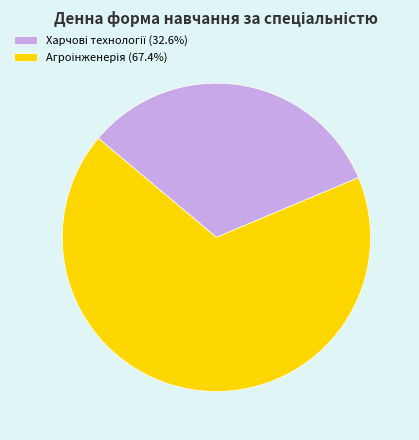

How many segments does this pie chart have?

2